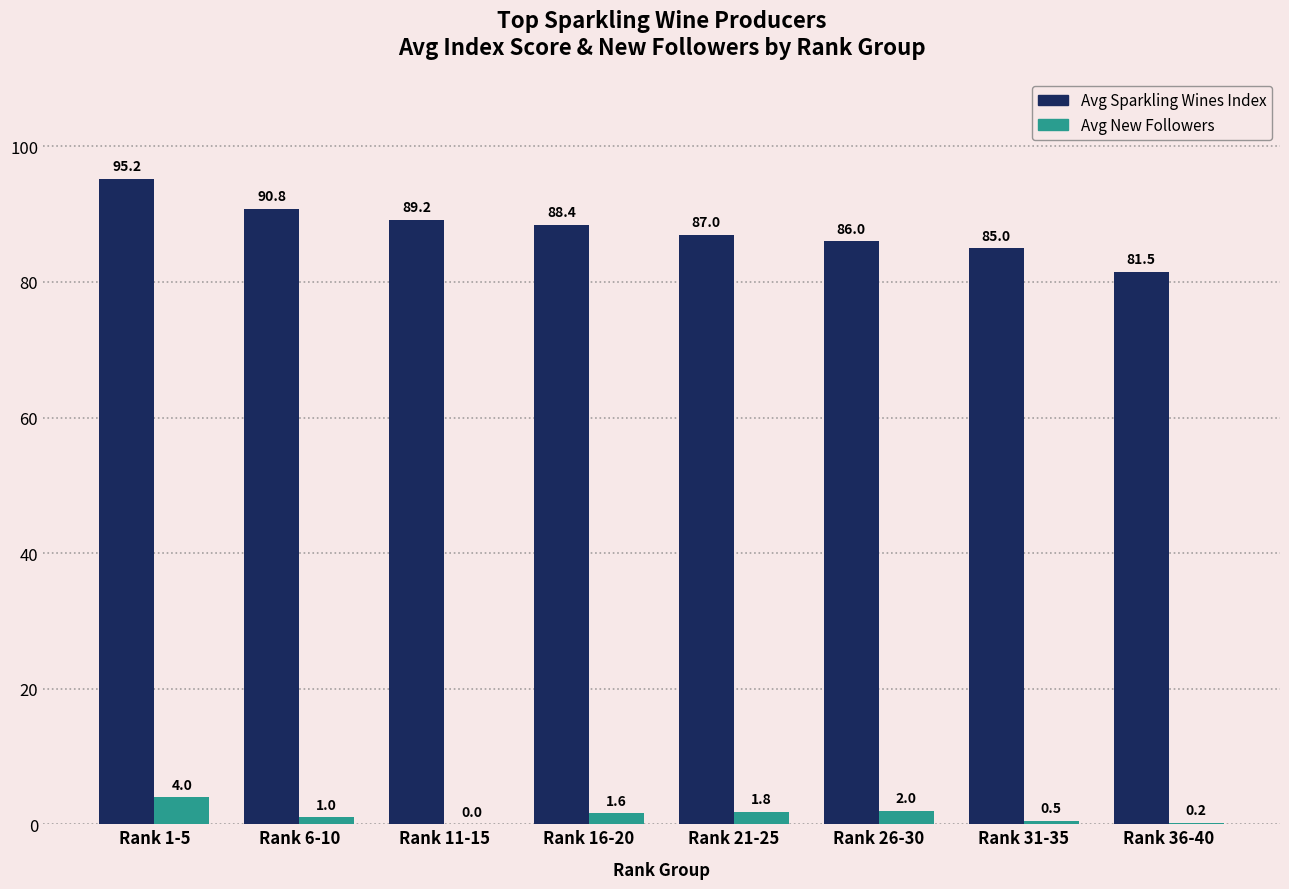

How many groups of bars are there?

8